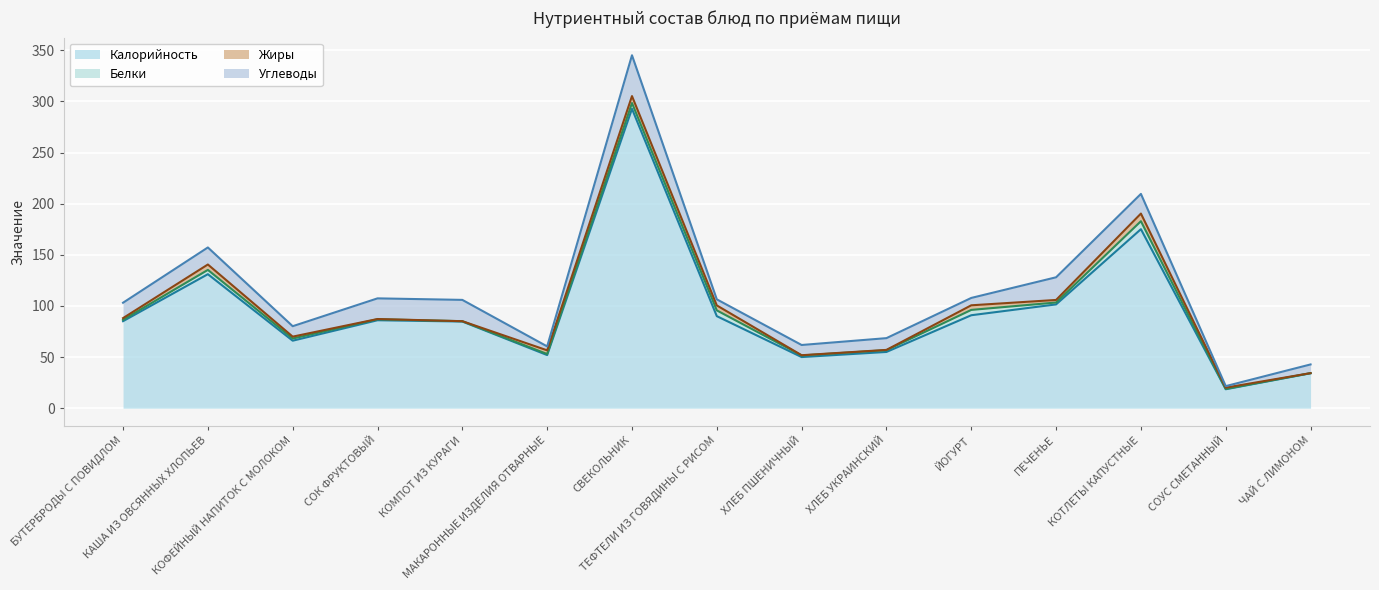

What is the difference between the maximum and minimum values in the Калорийность series?

274.3